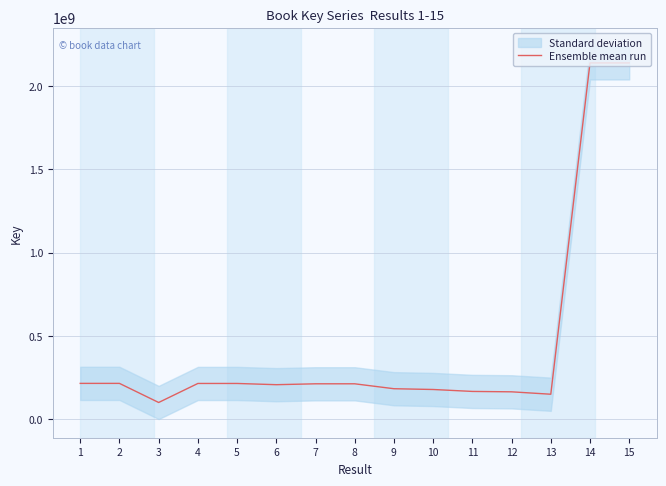

Is it true that the value at 12 is 164470003?

True